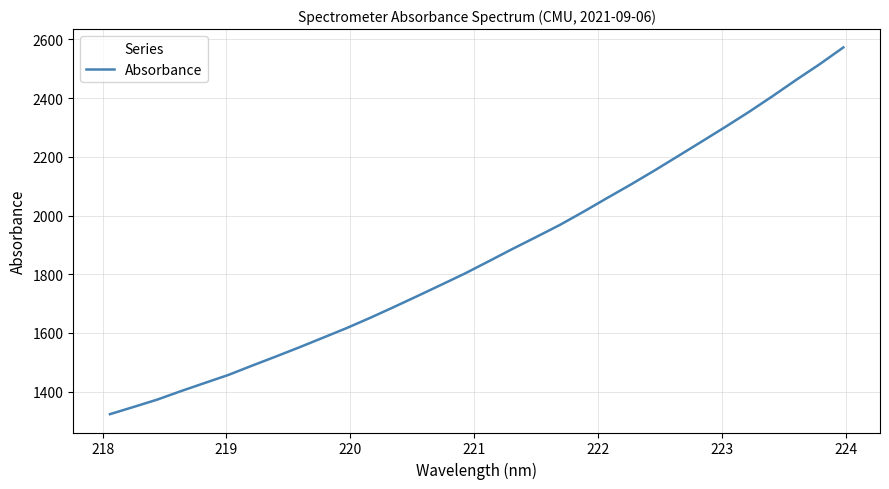

What is the sum of all values?

59744.2